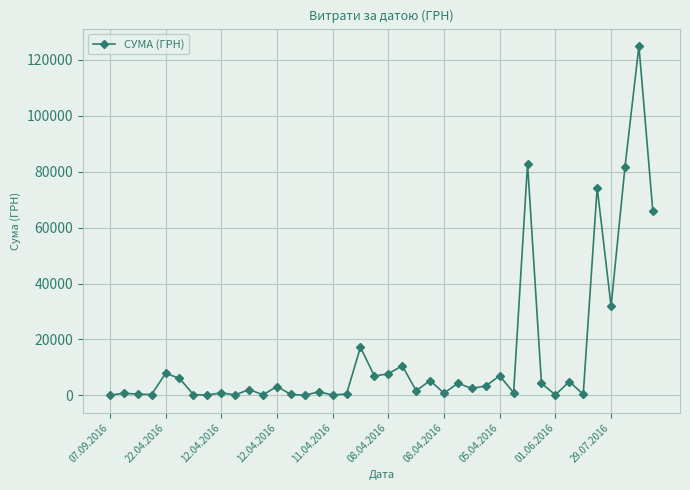

What is the value of the 28th point from the left?

3387.1